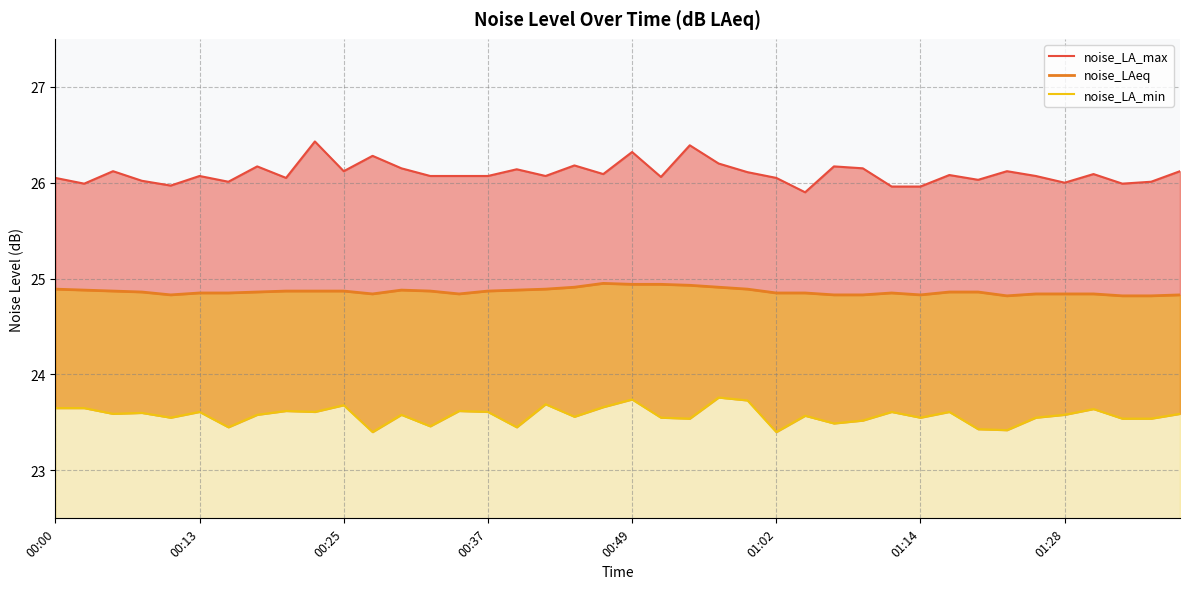

What is the greatest value displayed?

26.4